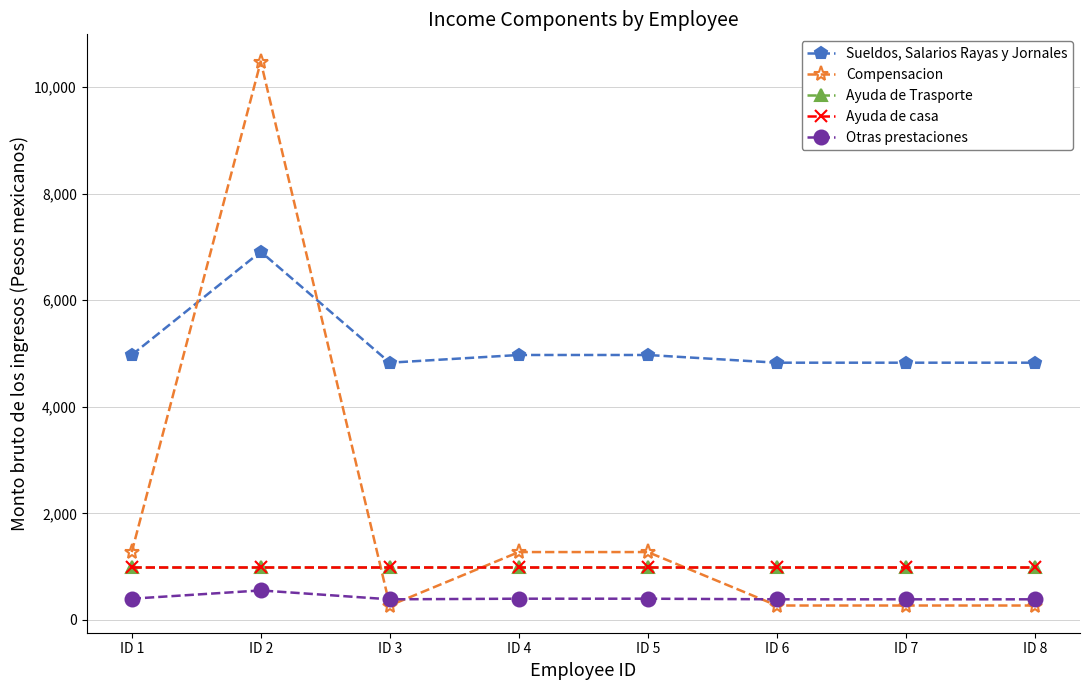

Which category has the lowest value across all series?

ID 3